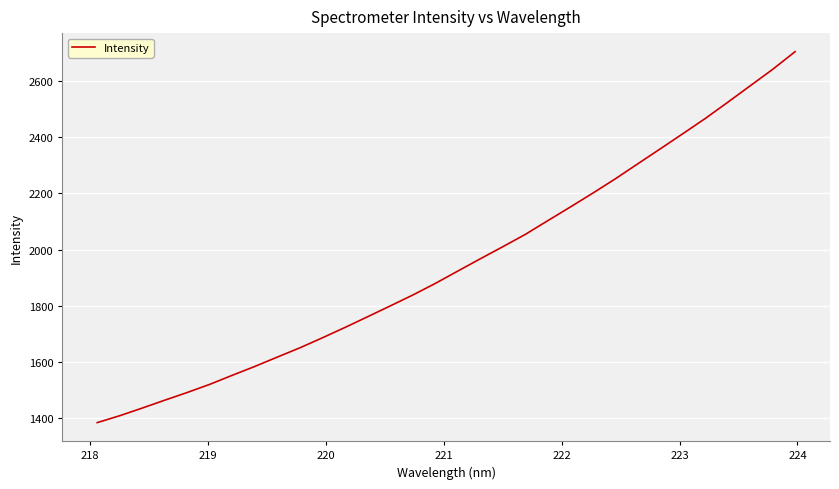

What is the maximum value shown in the chart?

2704.0